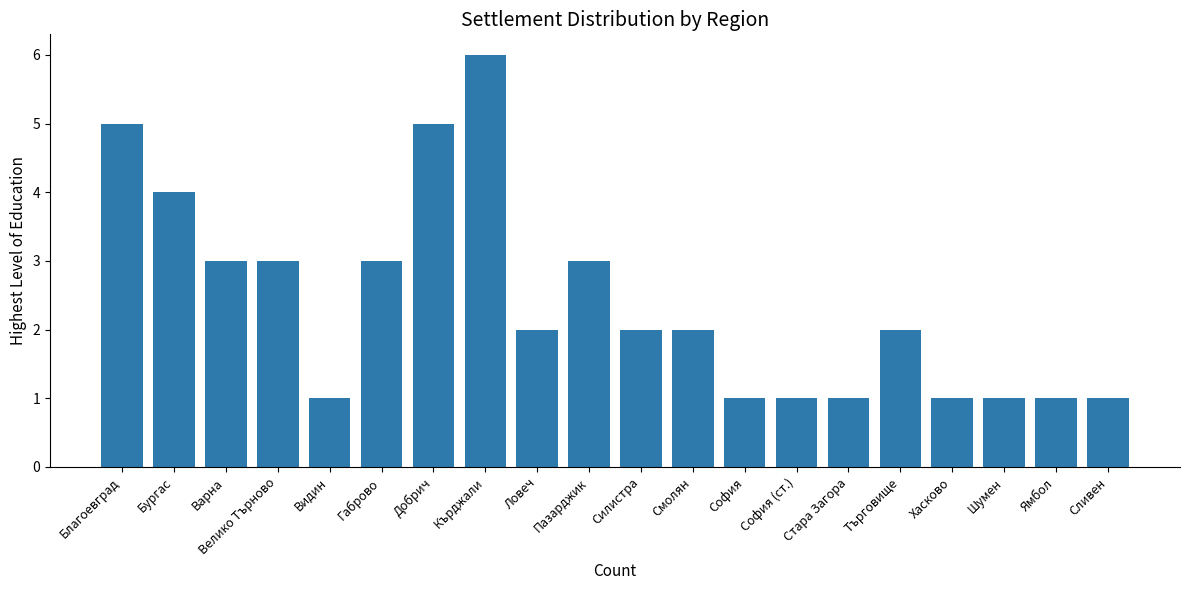

What position from the right is Ямбол?

2